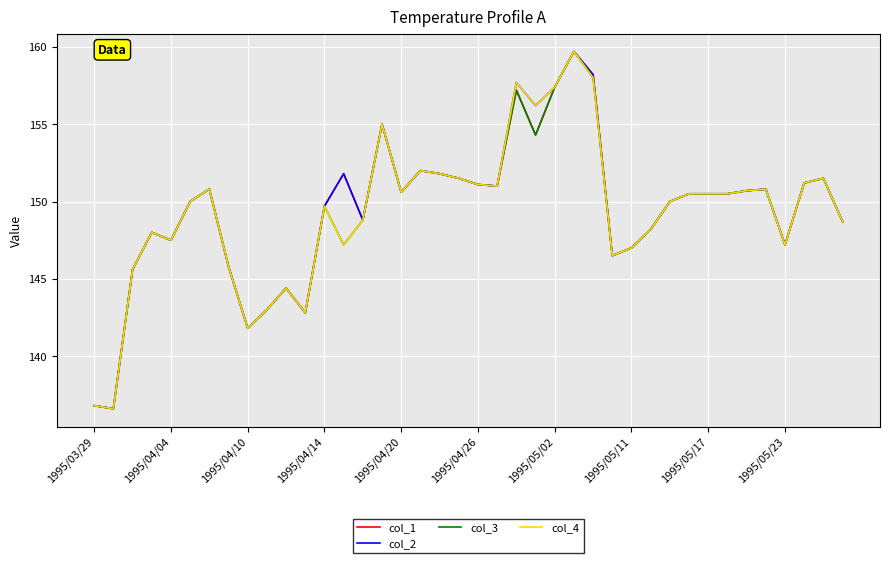

What is the maximum value for col_4?

159.7